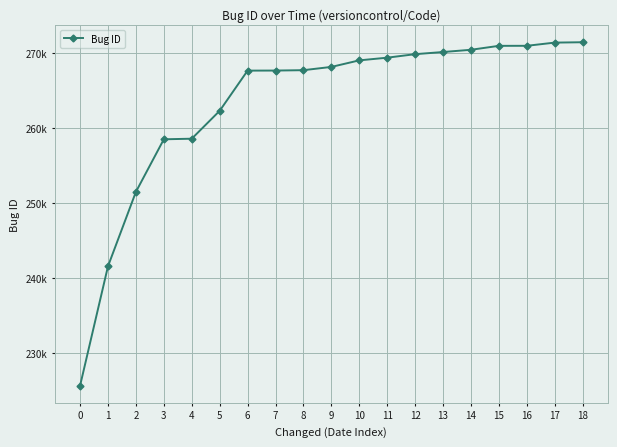

What is the sum of the values at 13 and 10?

539093